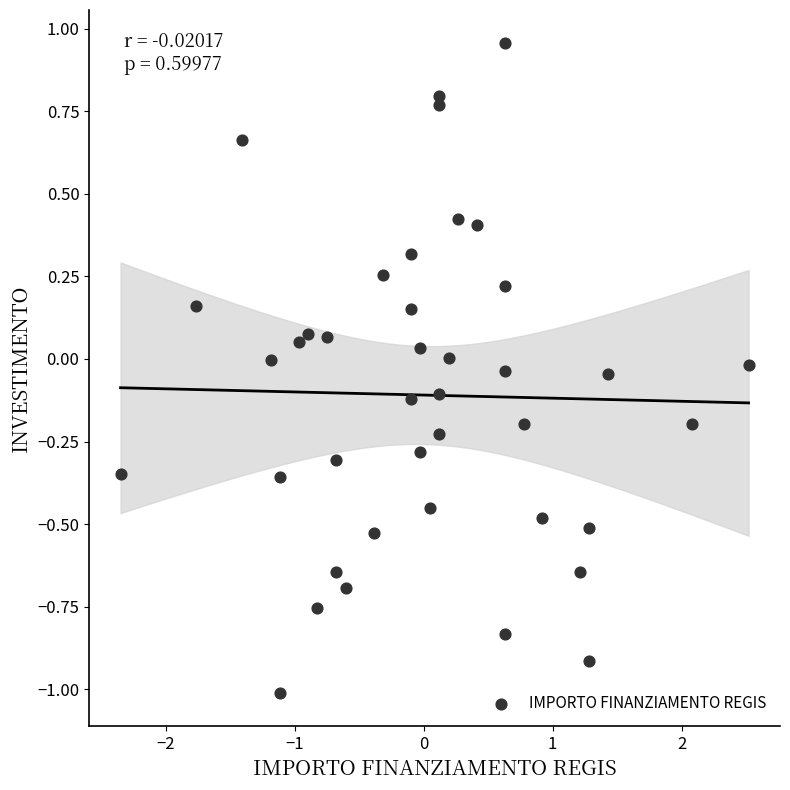

What is the range of Y values (max minus min)?

2.0